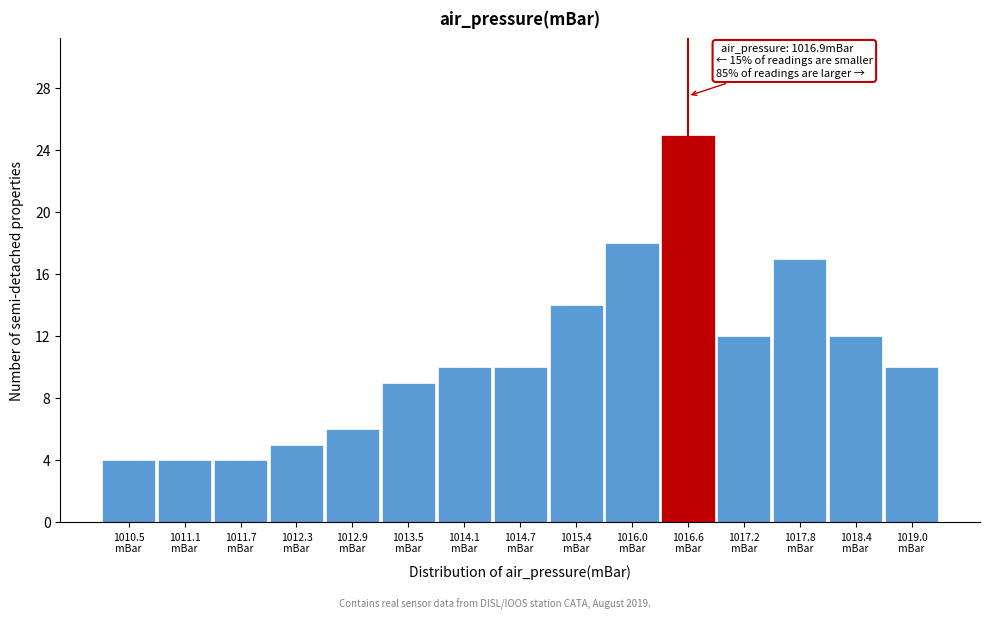

Reading left to right, extract all data points from this chart.

4	4	4	5	6	9	10	10	14	18	25	12	17	12	10